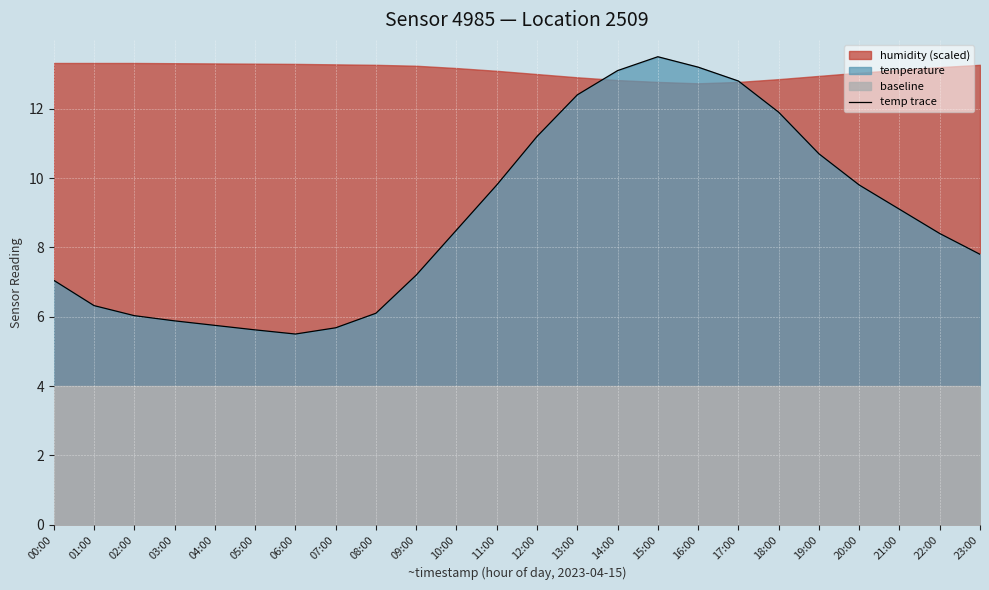

Rank the categories by value from highest to lowest.

15:00, 16:00, 14:00, 17:00, 13:00, 18:00, 12:00, 19:00, 11:00, 20:00, 21:00, 10:00, 22:00, 23:00, 09:00, 00:00, 01:00, 08:00, 02:00, 03:00, 04:00, 07:00, 05:00, 06:00